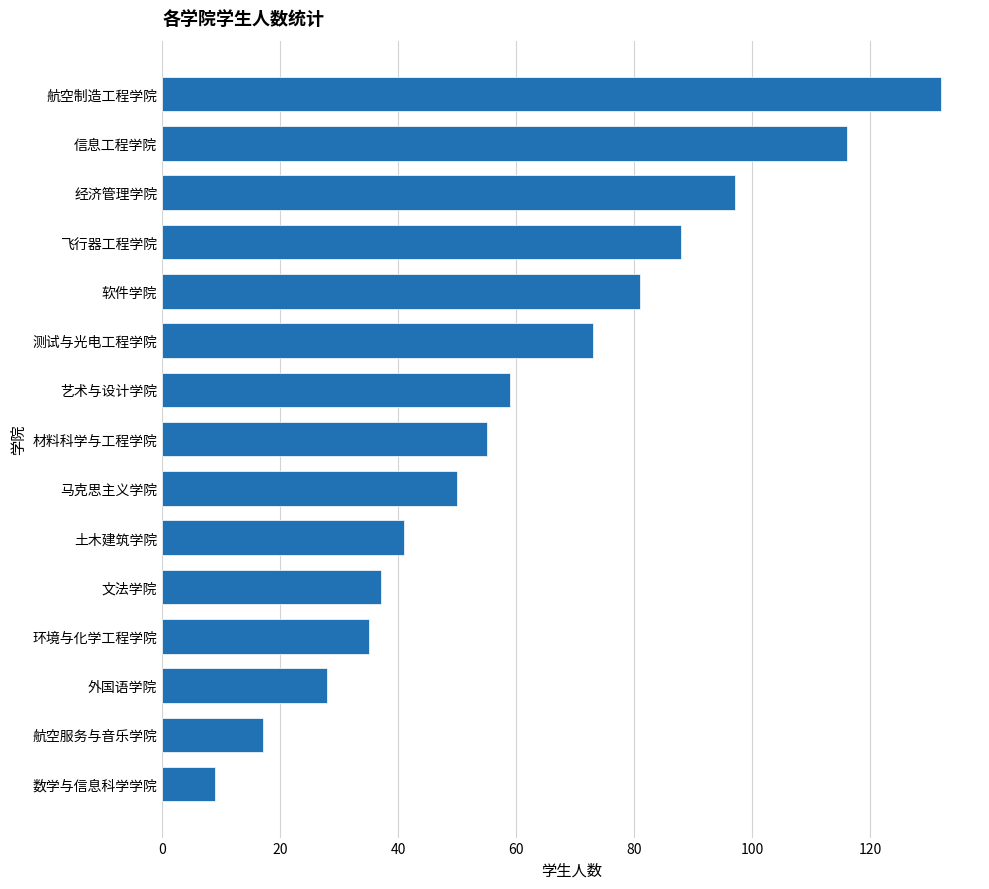

What is the ratio of the value at 文法学院 to the value at 测试与光电工程学院?

0.5